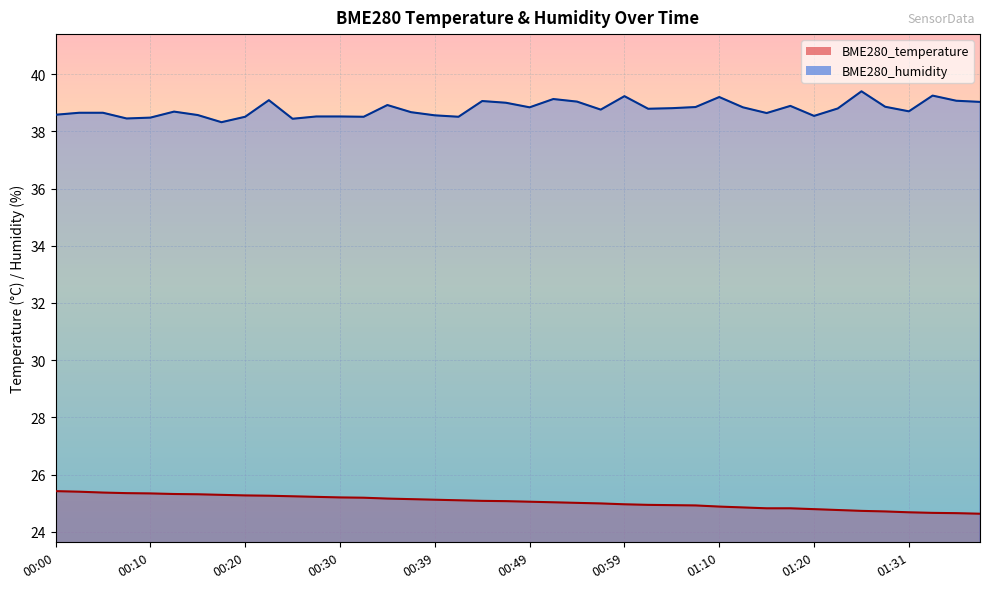

What is the highest value of the BME280_humidity series?

39.4